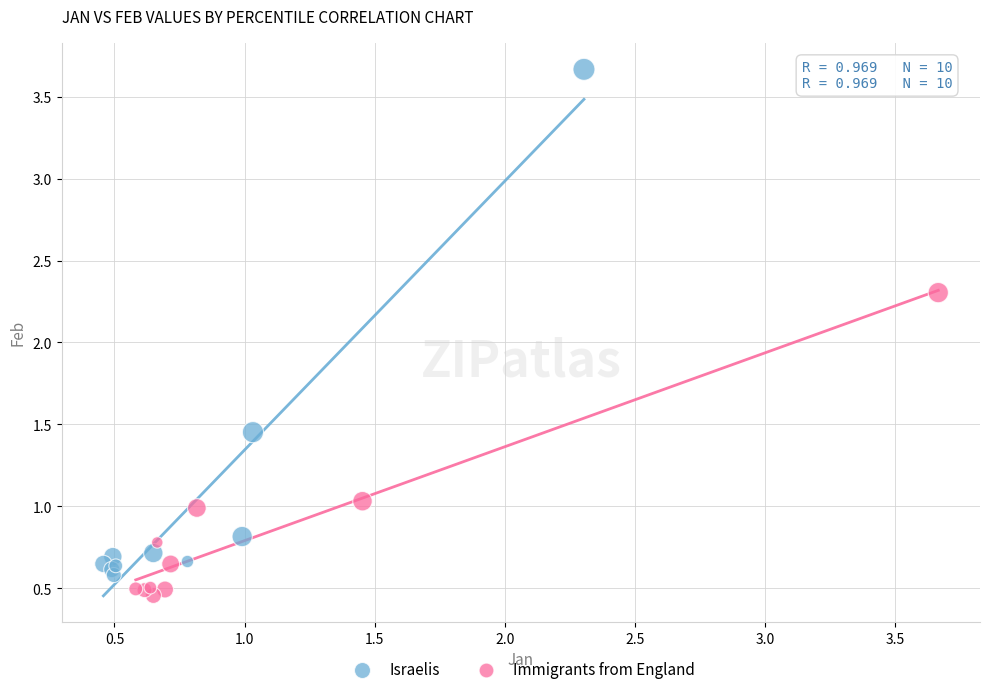

Which series reaches the maximum Y coordinate?

Israelis